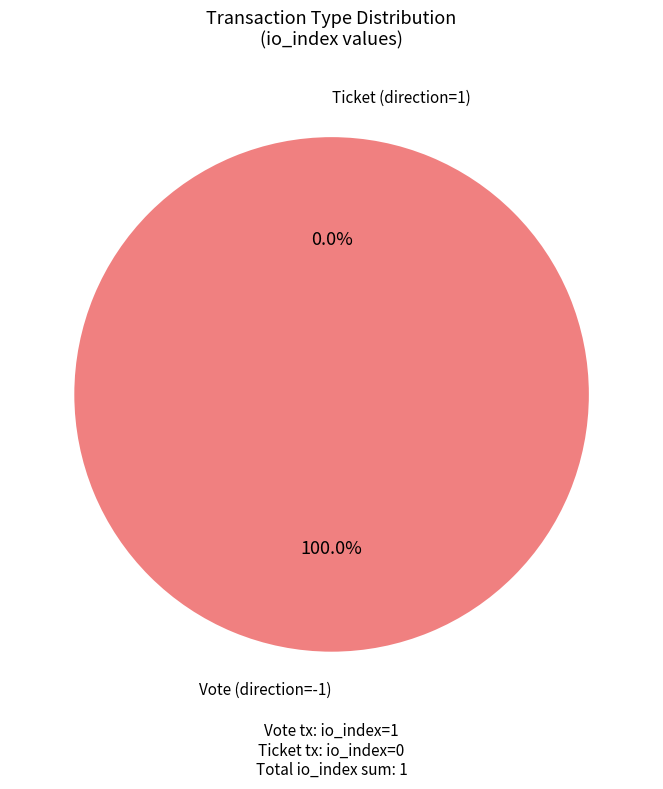

Rank the categories by value from highest to lowest.

Vote (direction=-1), Ticket (direction=1)